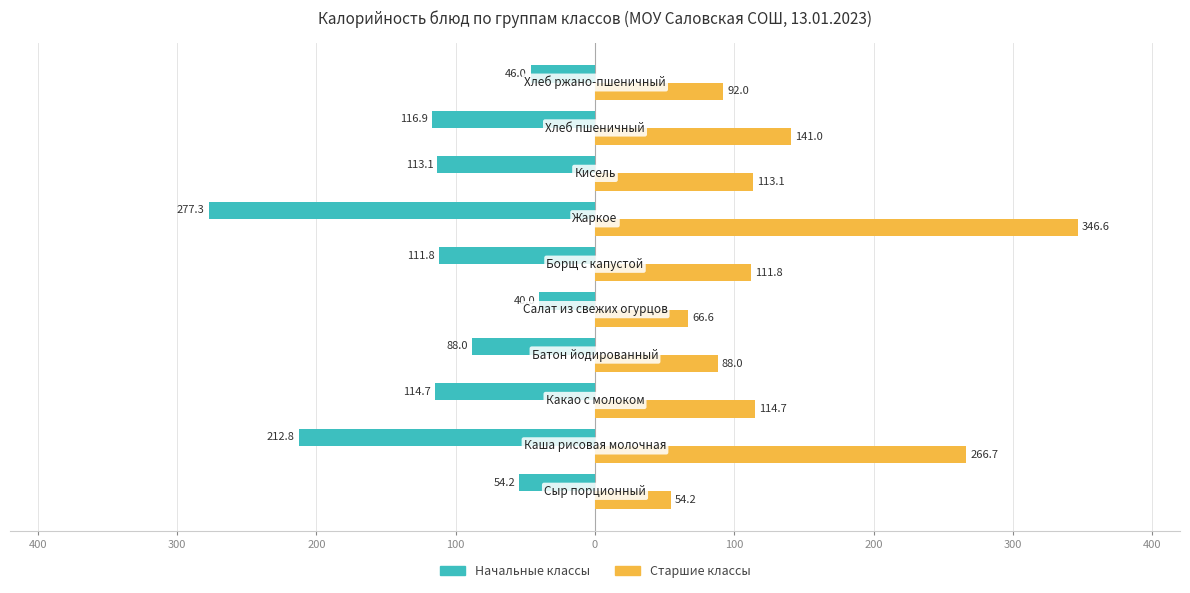

Reading left to right, what are all the values shown in this chart?

Начальные классы: -54.2	-212.8	-114.7	-88.0	-40.0	-111.8	-277.3	-113.1	-116.9	-46.0
Старшие классы: 54.2	266.7	114.7	88.0	66.6	111.8	346.6	113.1	141.0	92.0